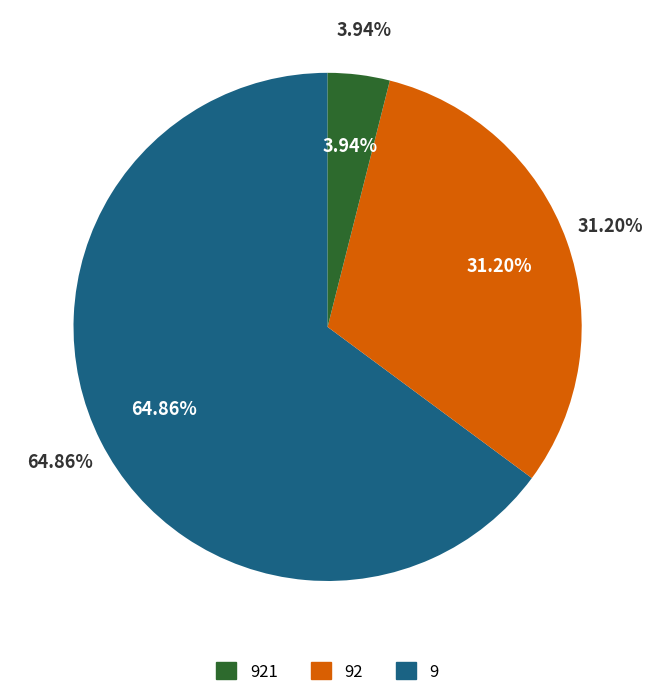

Between 9 and 921, which is larger?

9